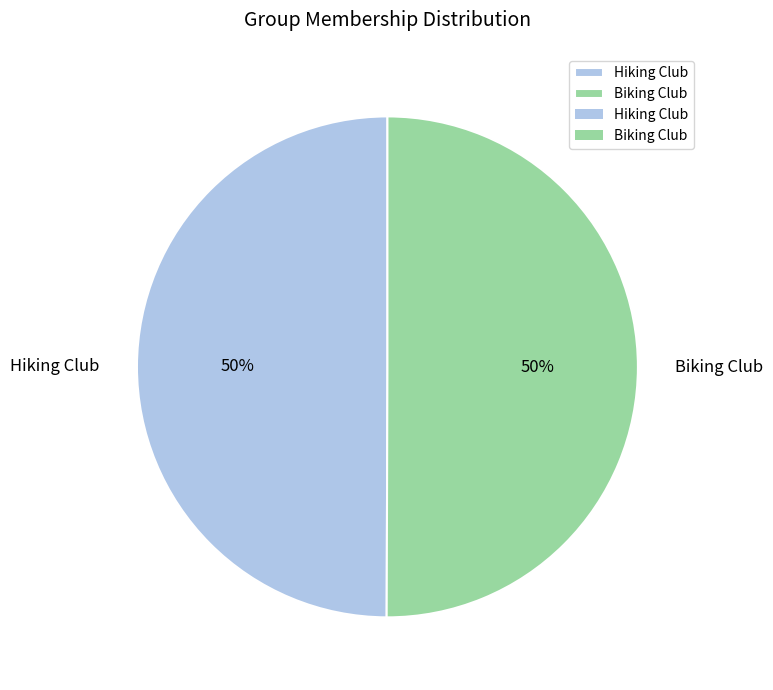

Is the sum of Hiking Club and Biking Club greater than half?

Yes